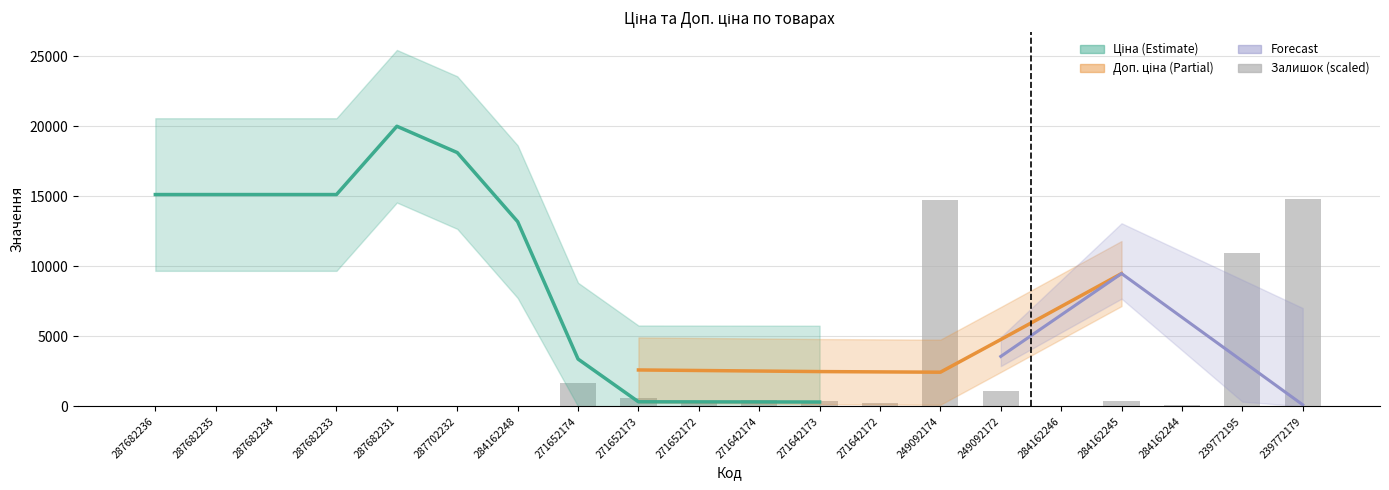

What is the label of the 11th bar from the right?

271652172